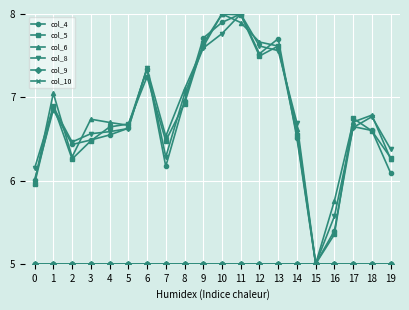

What is the average value of the col_4 series?

6.7